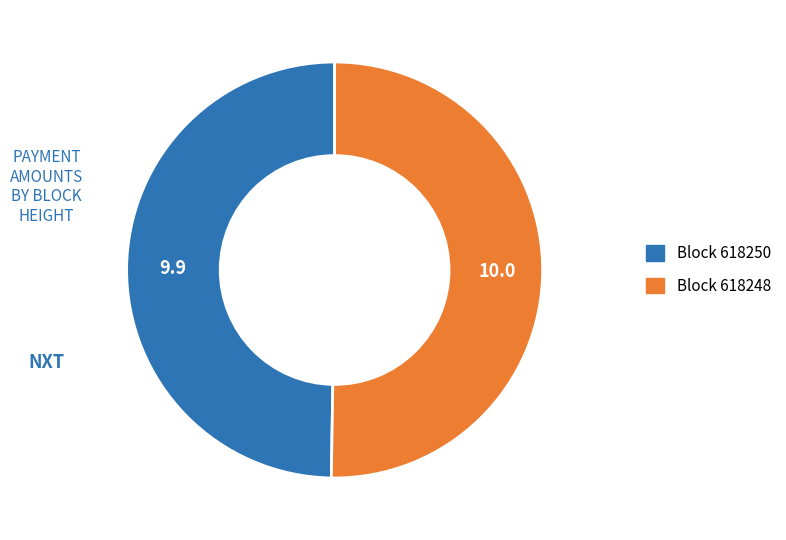

Which category accounts for the majority?

Block 618248